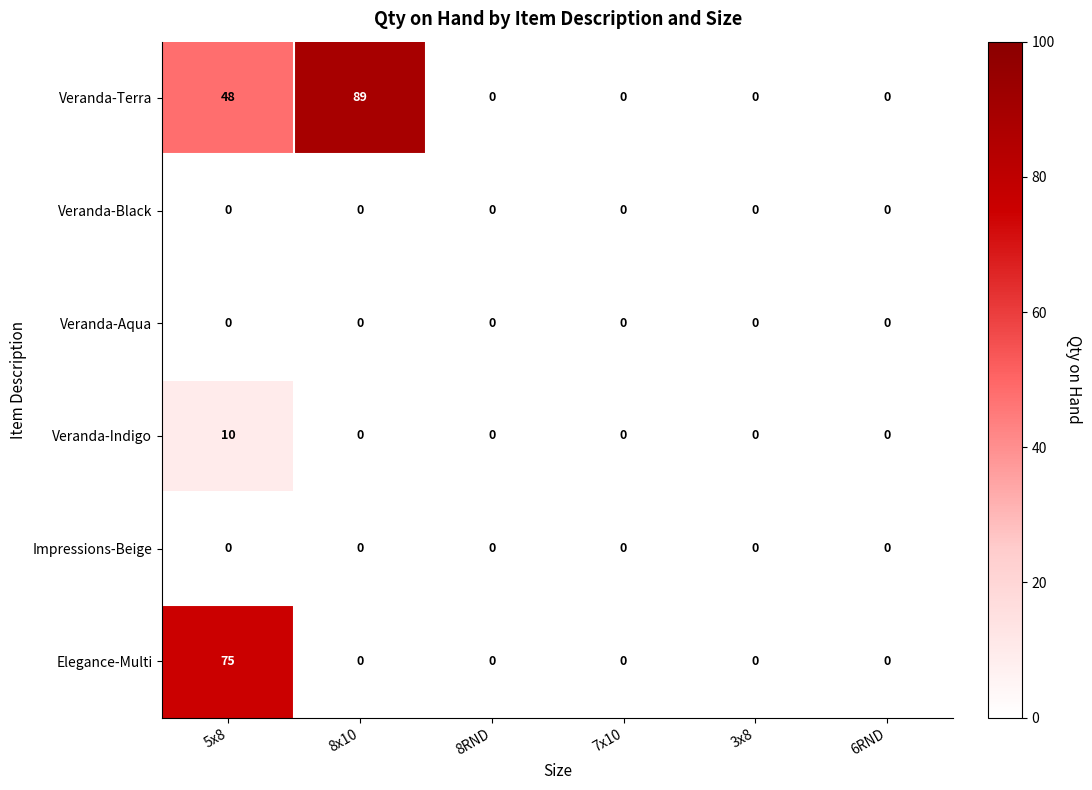

How many Veranda-Terra values are between 0 and 48?

5